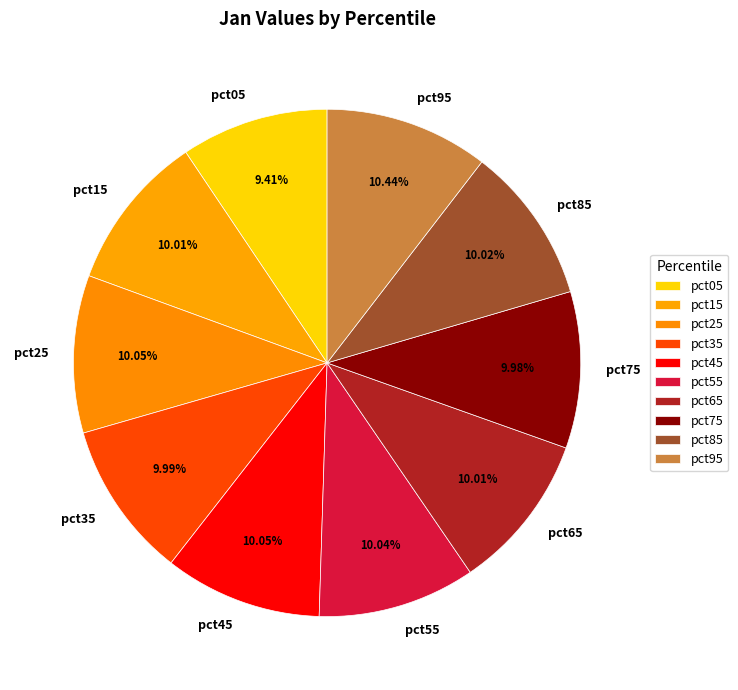

Between pct35 and pct05, which is larger?

pct35